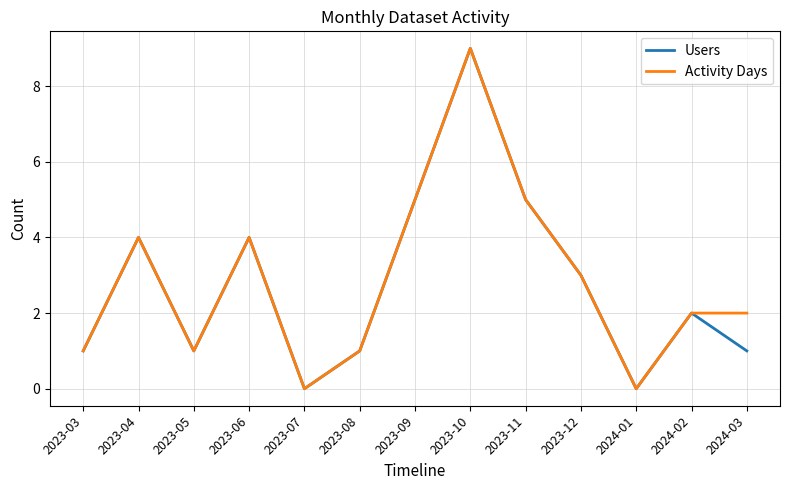

Is the value of Activity Days at 2024-03 greater than the value of Users at 2023-07?

Yes